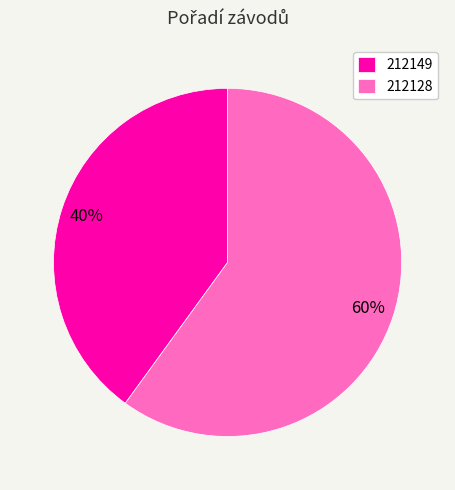

True or false: 212128 accounts for 60% of the total.

True